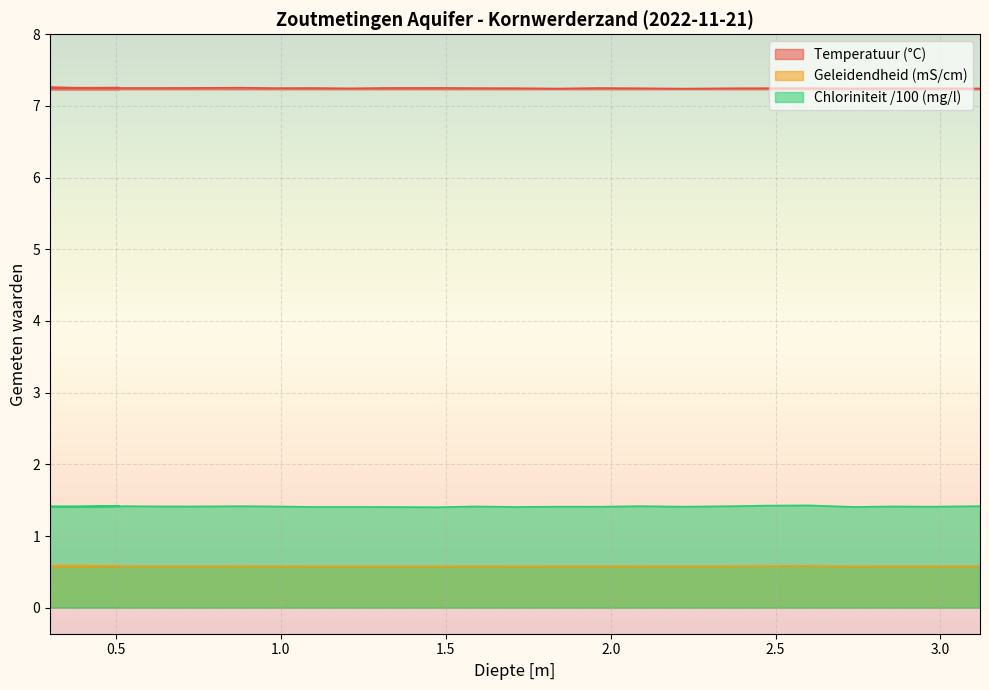

Reading right to left, what are all the values shown in this chart?

Temperatuur: 3.12=7.2	2.96=7.2	2.86=7.2	2.74=7.2	2.6=7.2	2.47=7.2	2.37=7.2	2.22=7.2	2.09=7.2	1.96=7.2	1.84=7.2	1.71=7.2	1.59=7.2	1.47=7.3	1.32=7.3	1.21=7.2	1.1=7.2	0.98=7.2	0.88=7.3	0.74=7.3	0.64=7.3	0.53=7.3	0.41=7.2	0.3=7.3	0.41=7.3	0.51=7.3	0.41=7.3	0.3=7.3
Geleidendheid: 3.12=0.6	2.96=0.6	2.86=0.6	2.74=0.6	2.6=0.6	2.47=0.6	2.37=0.6	2.22=0.6	2.09=0.6	1.96=0.6	1.84=0.6	1.71=0.6	1.59=0.6	1.47=0.6	1.32=0.6	1.21=0.6	1.1=0.6	0.98=0.6	0.88=0.6	0.74=0.6	0.64=0.6	0.53=0.6	0.41=0.6	0.3=0.6	0.41=0.6	0.51=0.6	0.41=0.6	0.3=0.6
Chloriniteit: 3.12=1.4	2.96=1.4	2.86=1.4	2.74=1.4	2.6=1.4	2.47=1.4	2.37=1.4	2.22=1.4	2.09=1.4	1.96=1.4	1.84=1.4	1.71=1.4	1.59=1.4	1.47=1.4	1.32=1.4	1.21=1.4	1.1=1.4	0.98=1.4	0.88=1.4	0.74=1.4	0.64=1.4	0.53=1.4	0.41=1.4	0.3=1.4	0.41=1.4	0.51=1.4	0.41=1.4	0.3=1.4